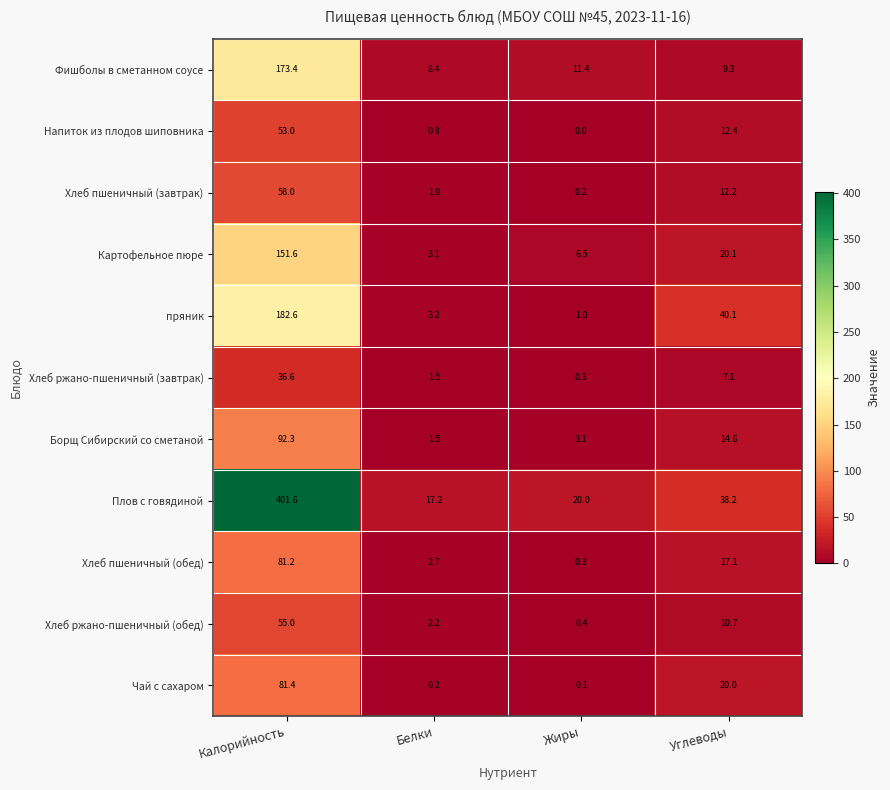

At which category is the sum across all series the highest?

Калорийность